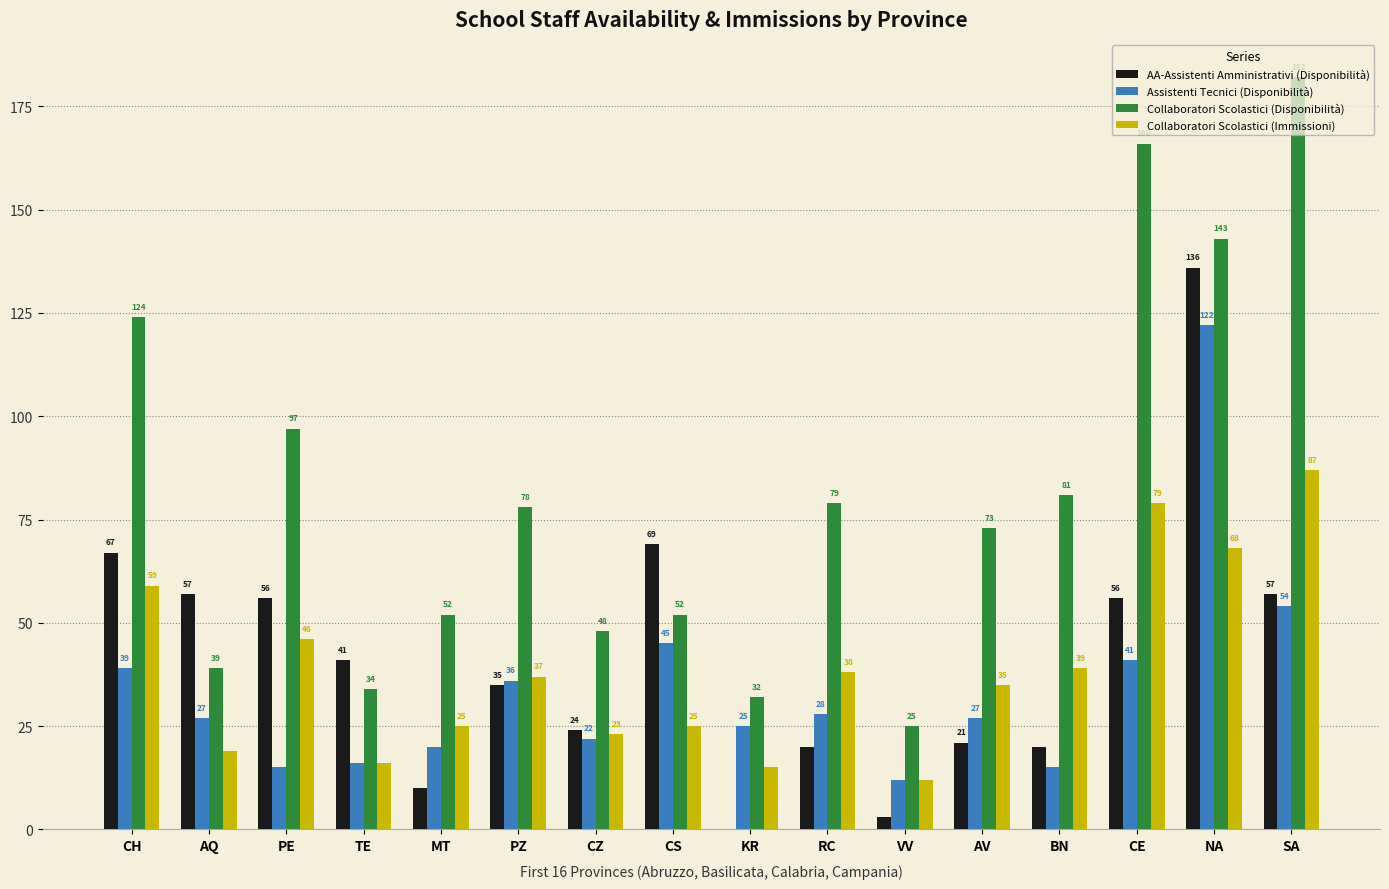

Count the number of data series in this chart.

4